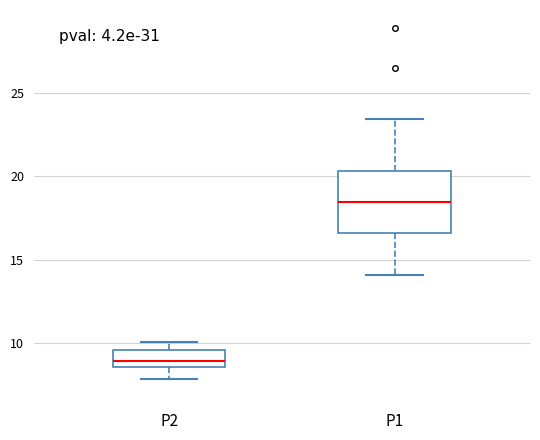

Reading left to right, read every box against the y-axis: the position of its median line, the range the box covers, and the ends of its whiskers. The values are not printed on the chart, so give them approximately, as read against the axis.

P2: median 9.0, box 8.5 to 9.5, whiskers 8.0 to 10.0
P1: median 18.5, box 16.5 to 20.5, whiskers 14.0 to 23.5